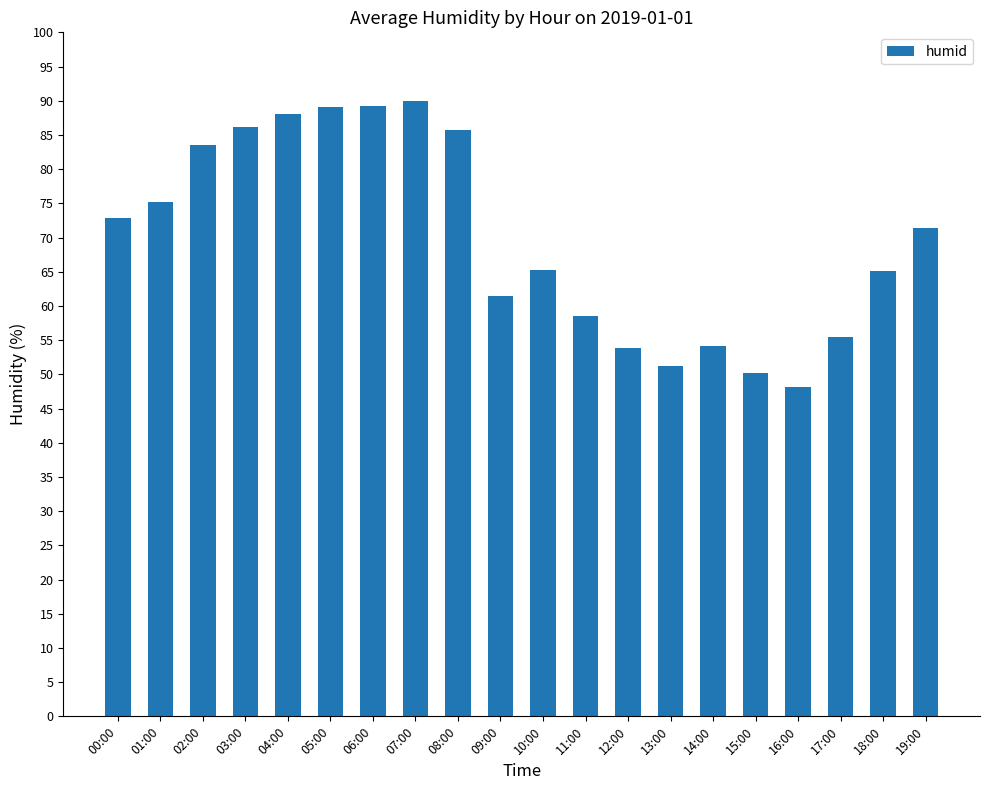

Read the value at 04:00.

88.0